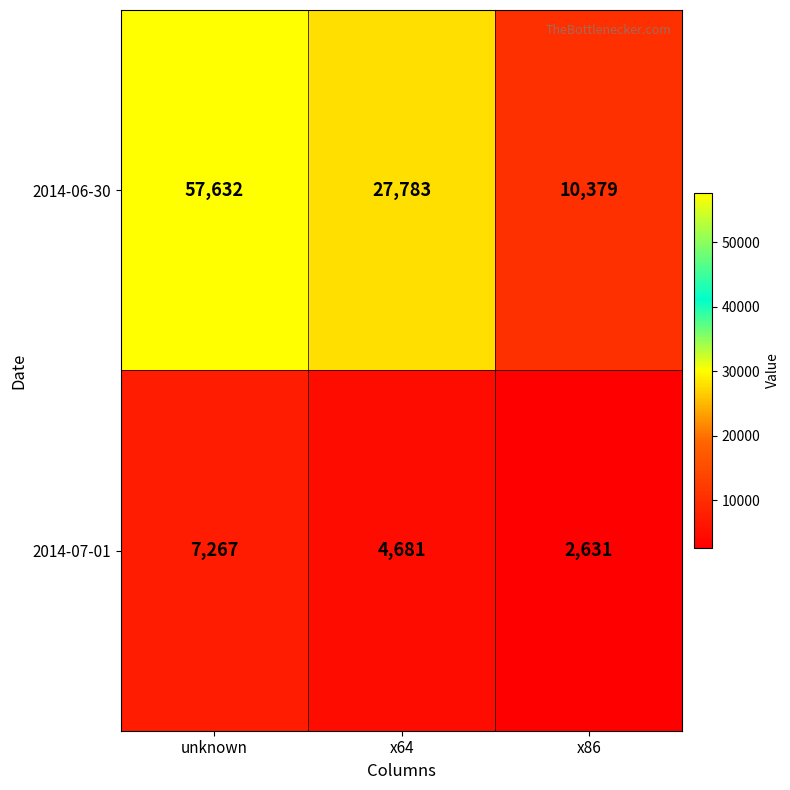

Which series has the largest total across all categories?

2014-06-30